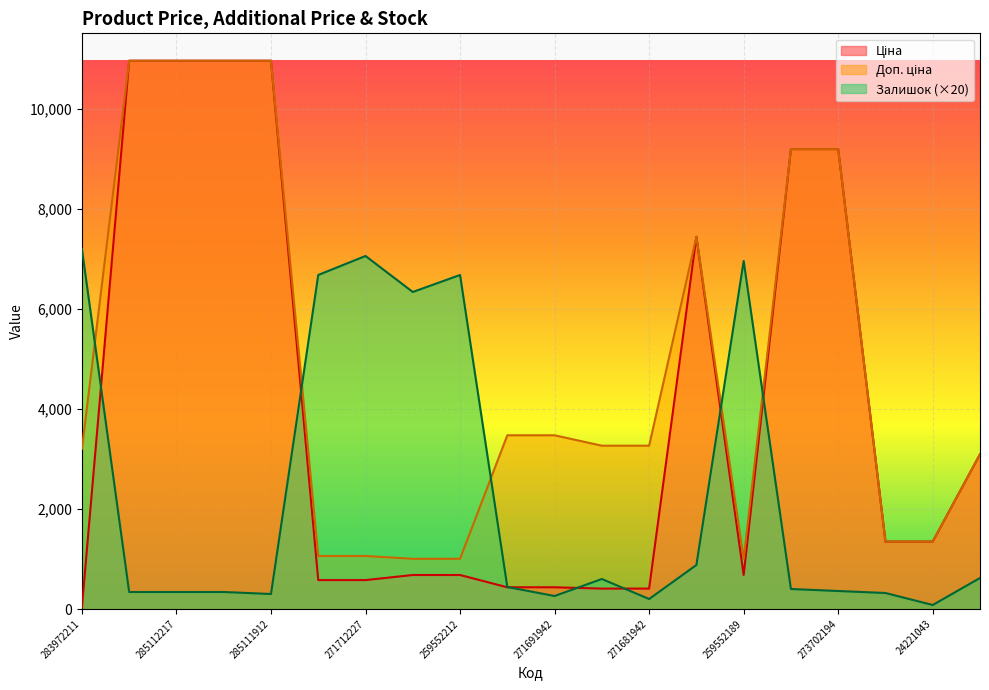

Rank the series at 271691942 from lowest to highest value.

Залишок, Ціна, Доп. ціна